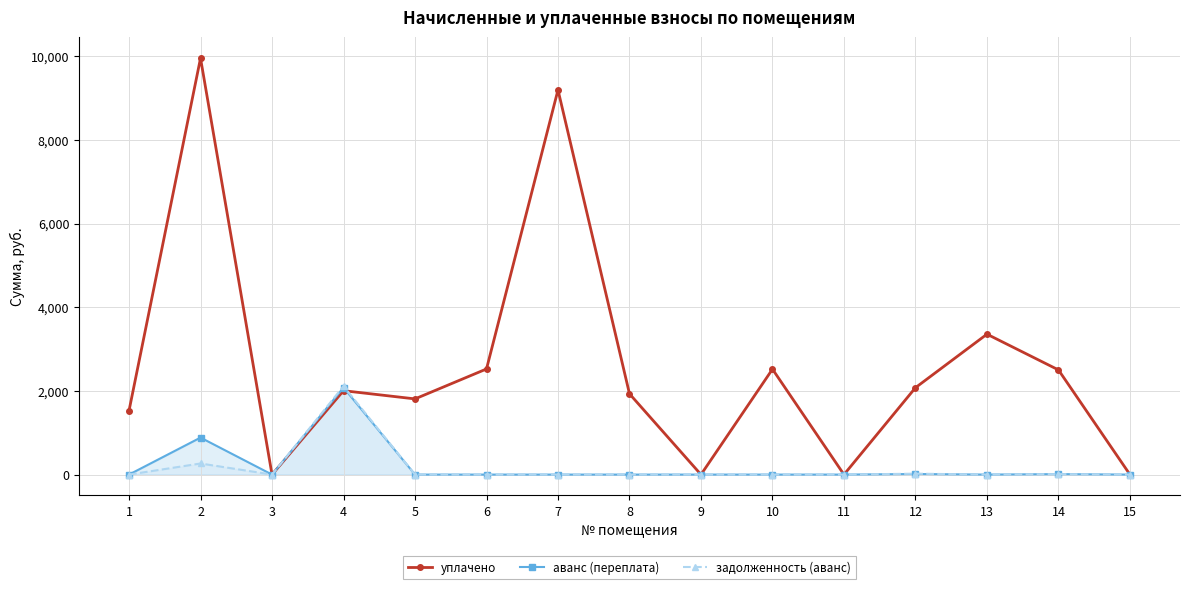

What are all the series names shown in the legend?

уплачено, аванс (переплата), задолженность (аванс)